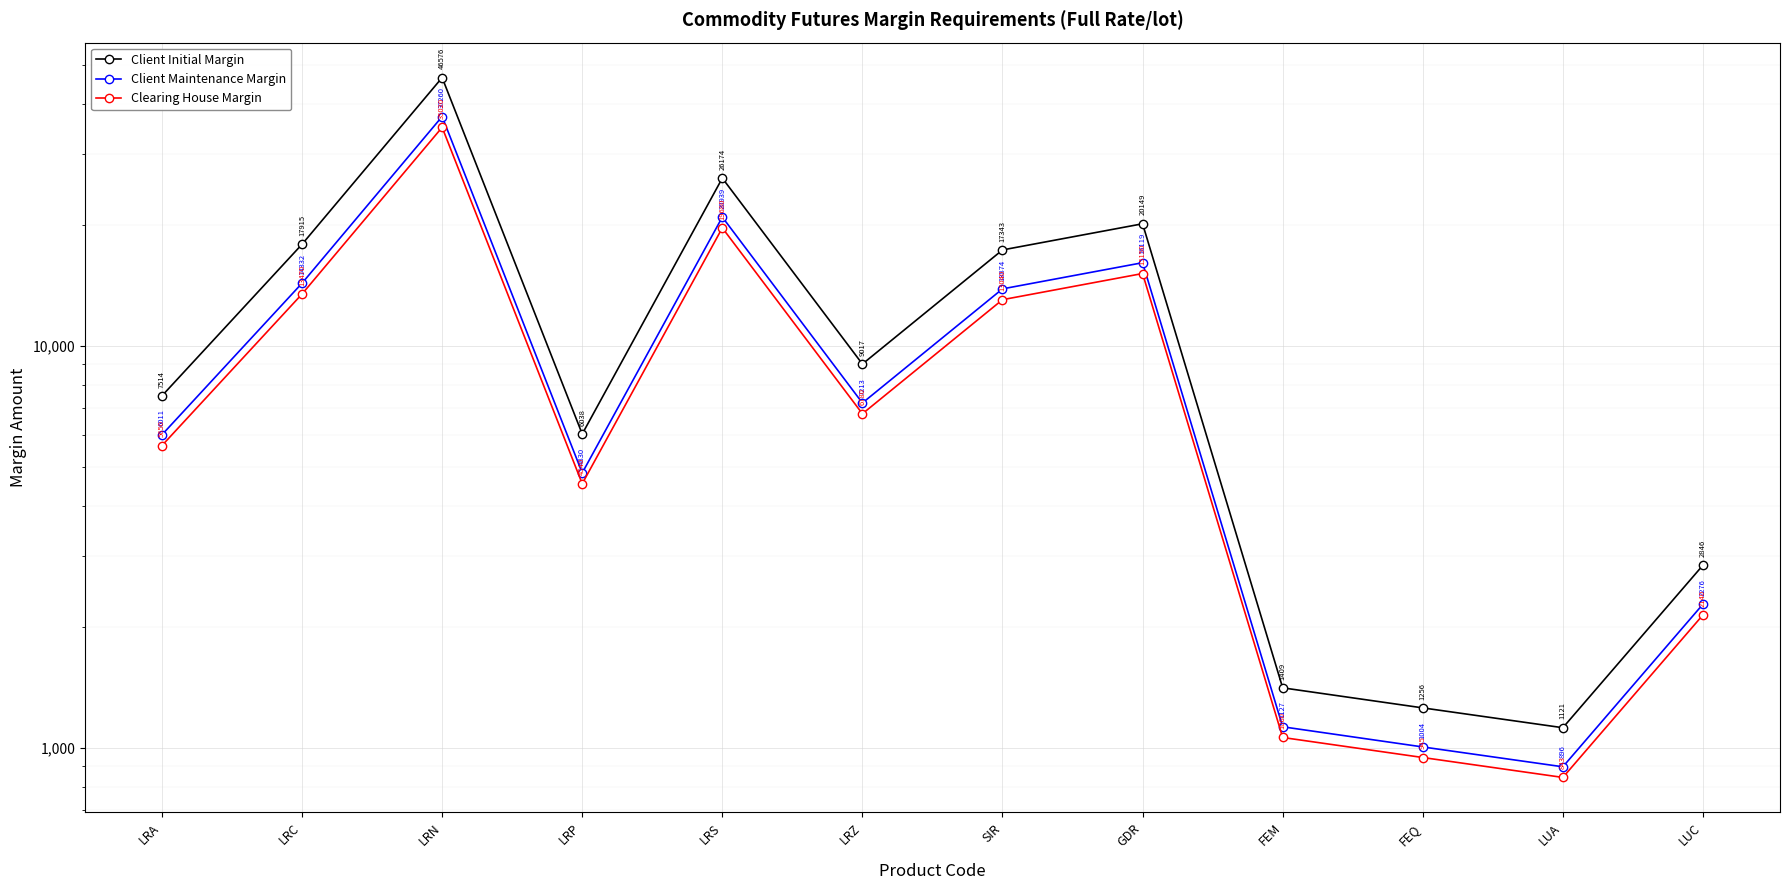

What position from the left is LRC?

2